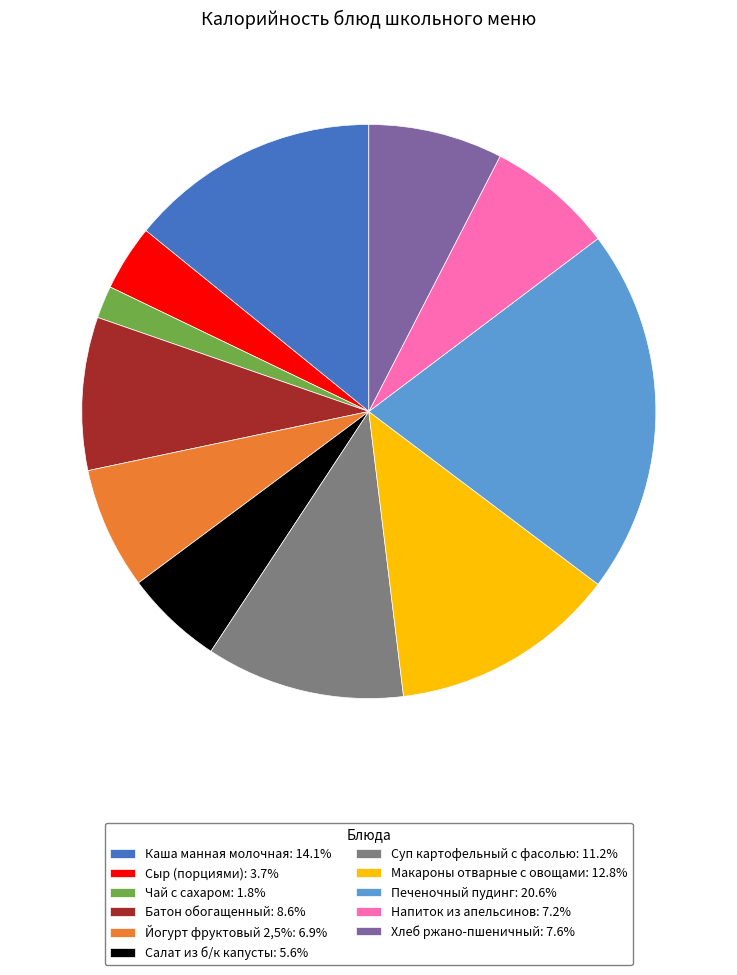

True or false: Хлеб ржано-пшеничный accounts for 8% of the total.

True